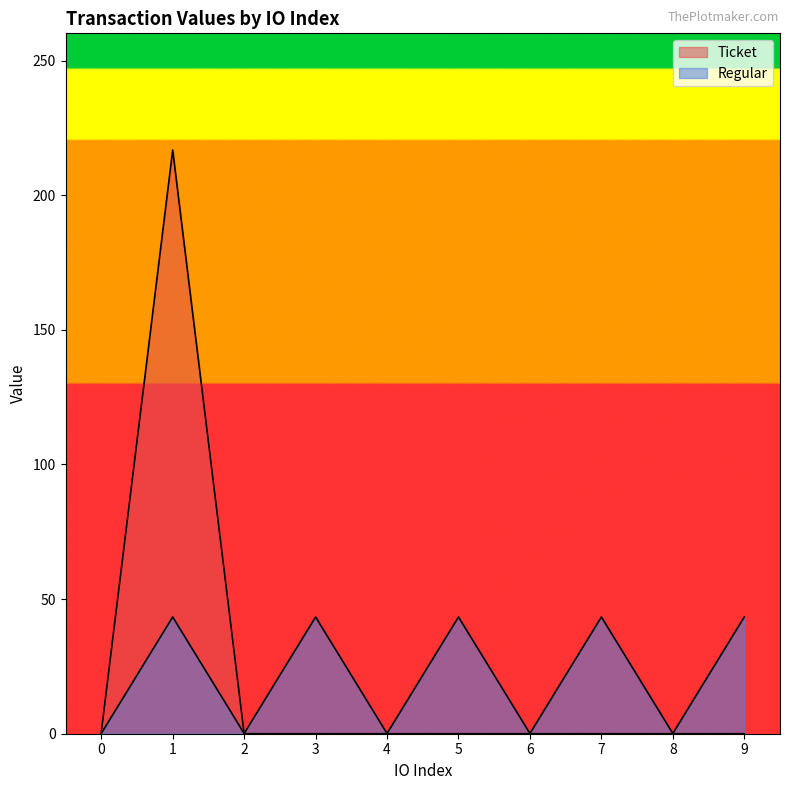

What value does the data have at 5?

43.4